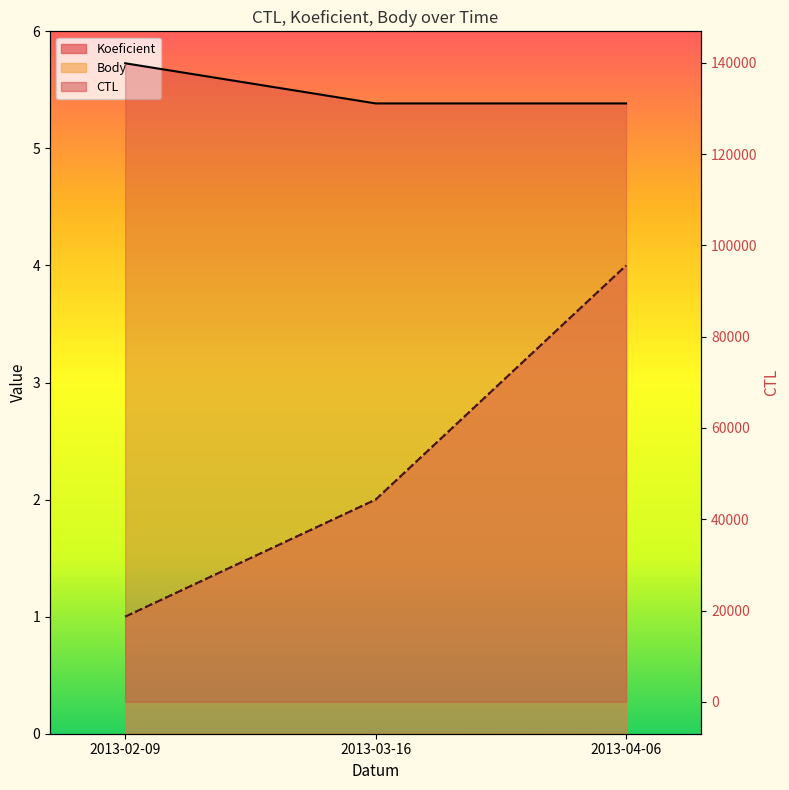

Which label corresponds to the largest value in the chart?

2013-02-09